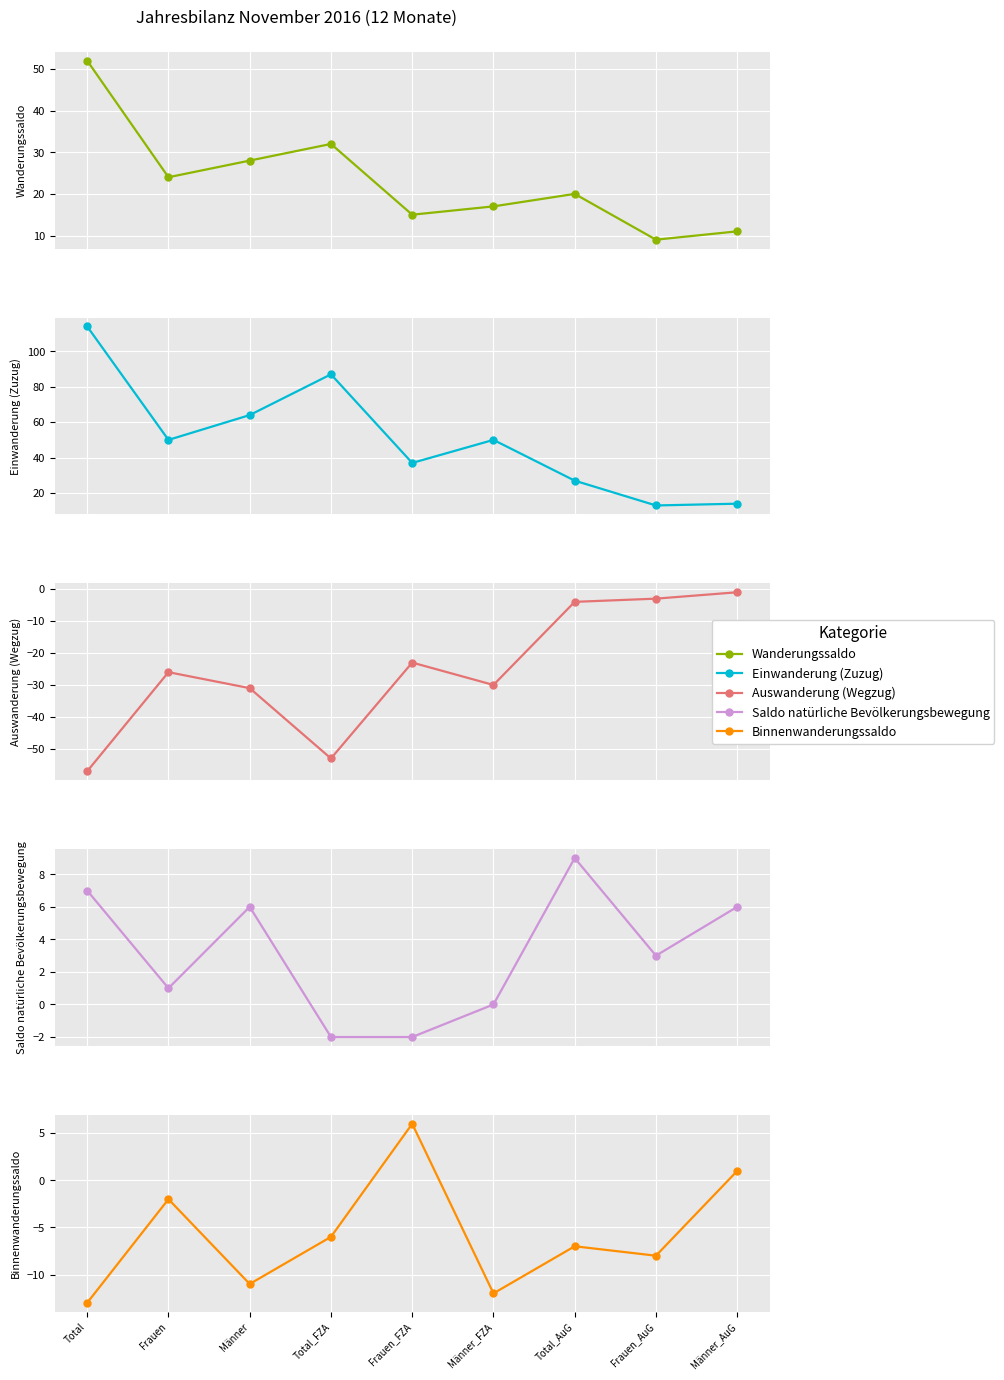

What is the sum of the Saldo natürliche Bevölkerungsbewegung values at Total_AuG and Männer?

15